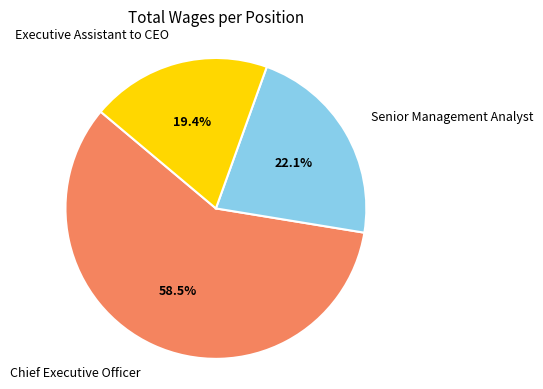

Is there a majority slice in this chart?

Yes